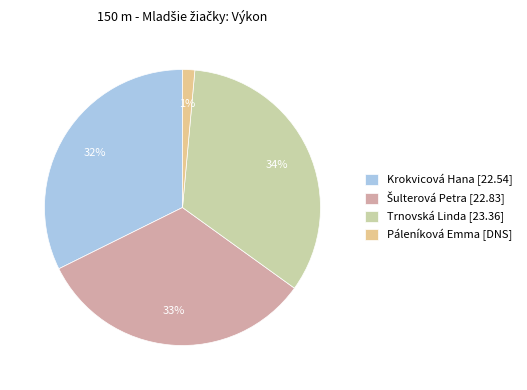

Between Trnovská Linda [23.36] and Páleníková Emma [DNS], which is larger?

Trnovská Linda [23.36]